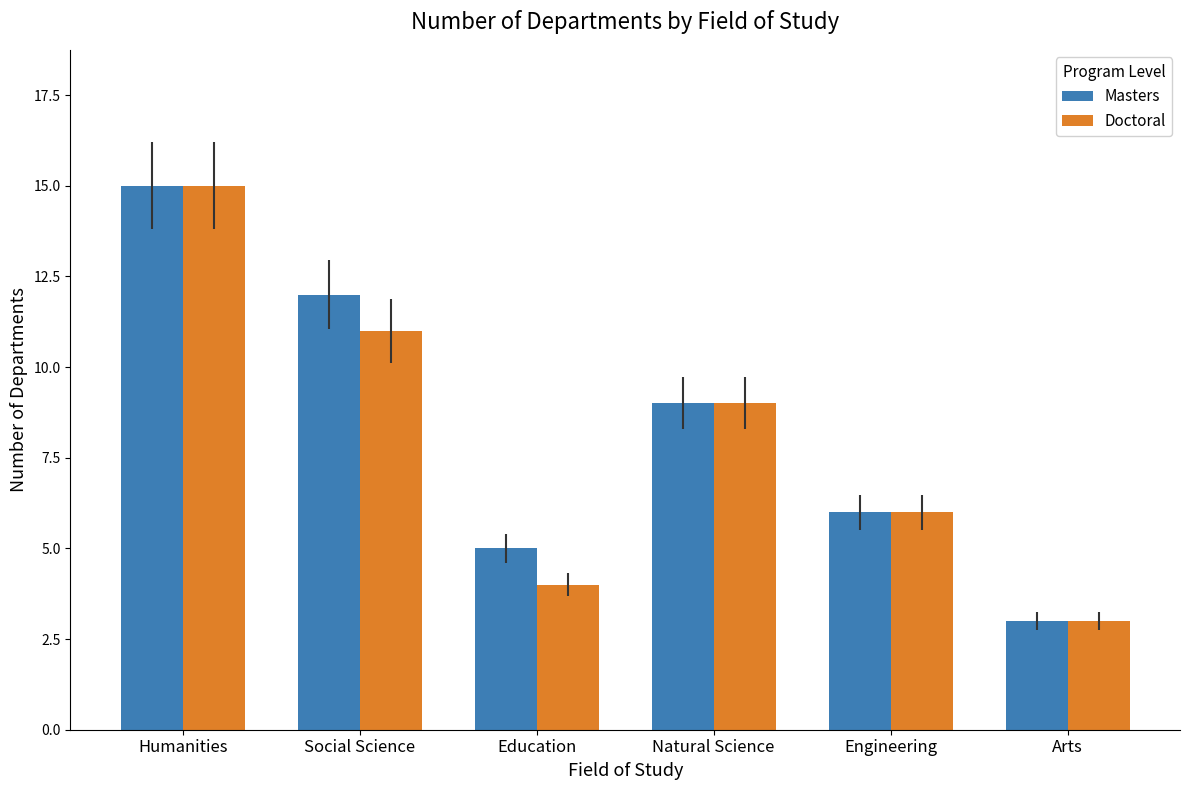

Between Humanities and Education, which series saw the biggest shift?

Doctoral